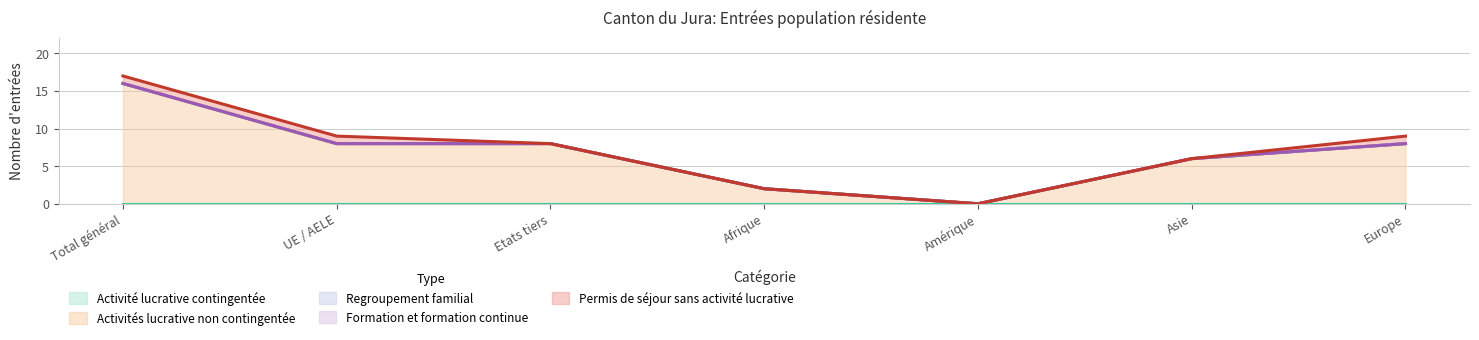

What is the total value across all series at Asie?

6